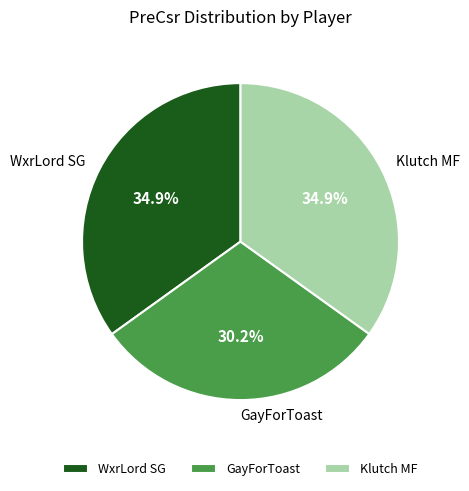

The WxrLord SG slice represents 23% of the pie. True or false?

False